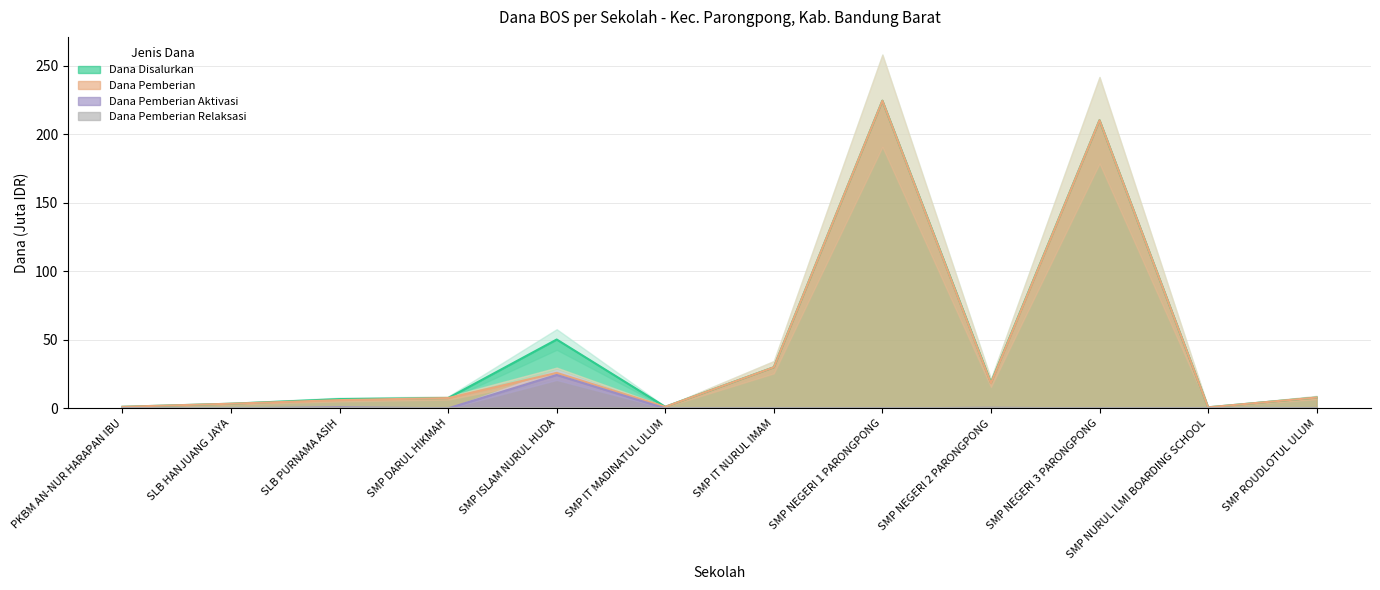

What is the approximate value of Dana Pemberian at SMP DARUL HIKMAH?

7.5